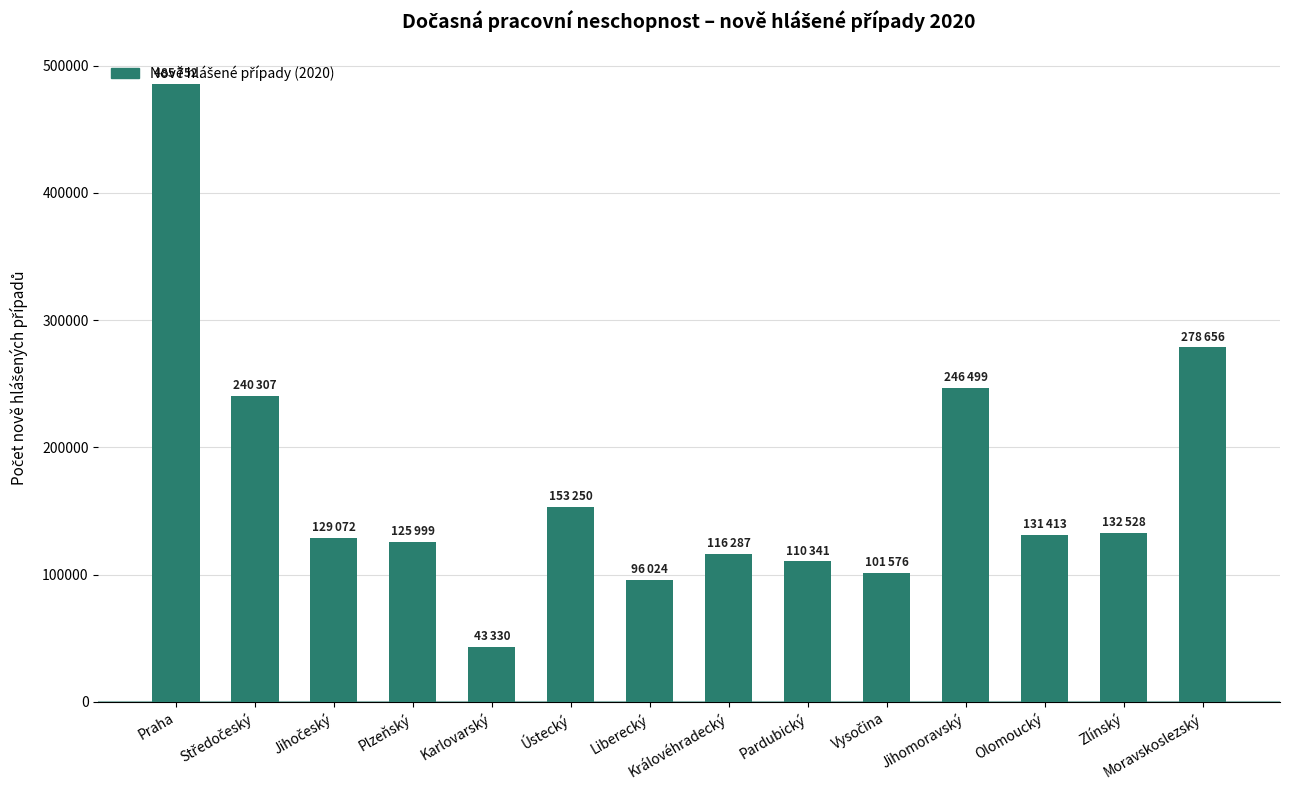

What is the average value?

170788